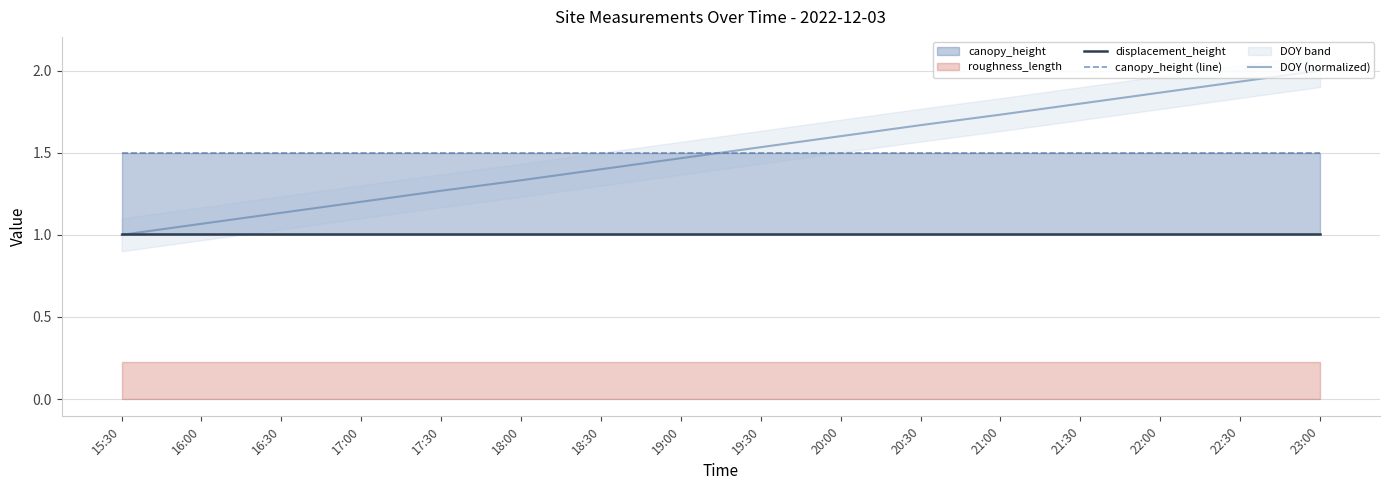

Which series has the widest spread of values?

DOY (normalized)